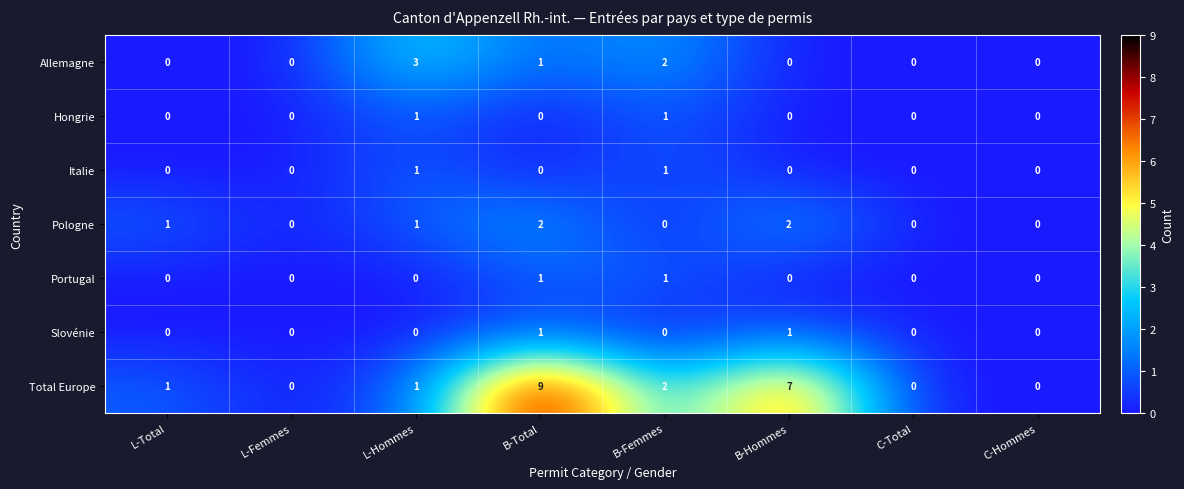

Is the value of Portugal at C-Total greater than the value of Italie at L-Hommes?

No